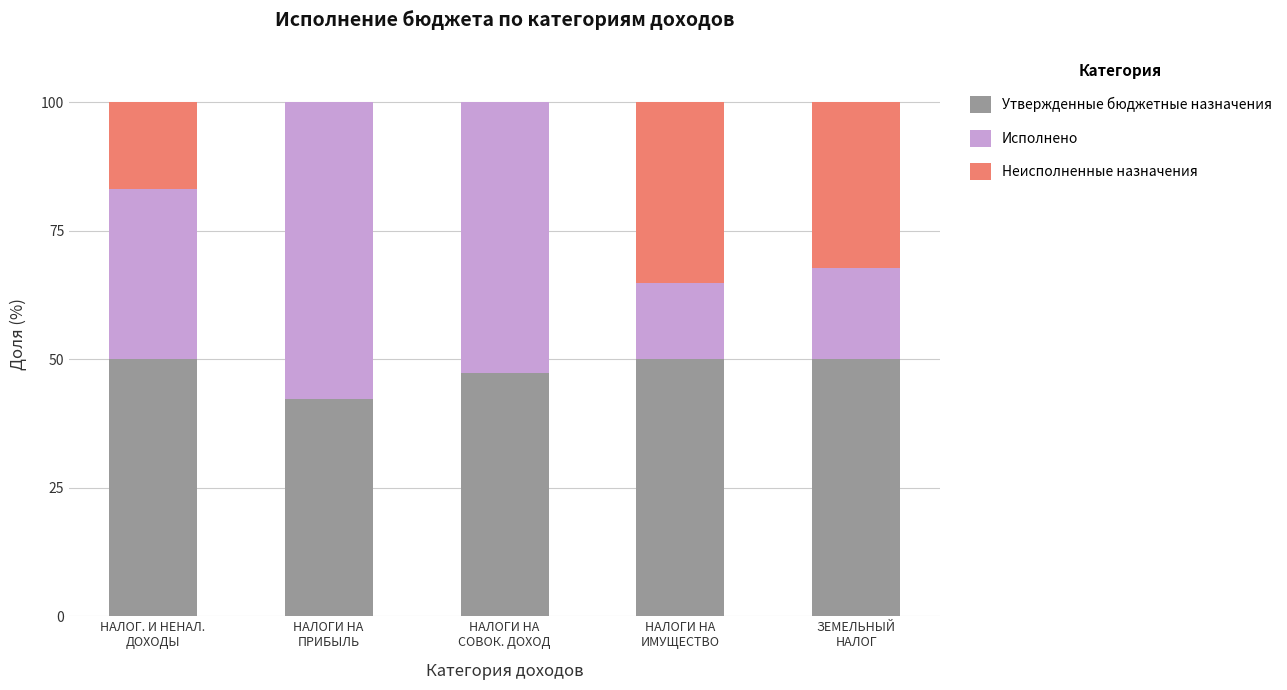

Are the bars horizontal?

No